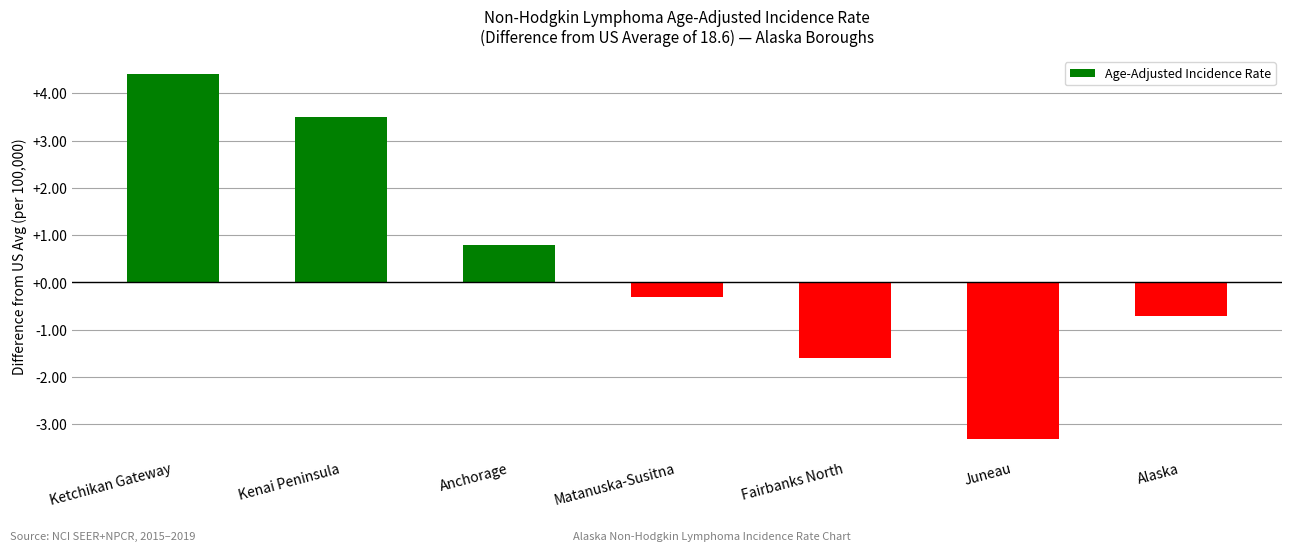

What is the value of the 1st bar from the left?

4.4